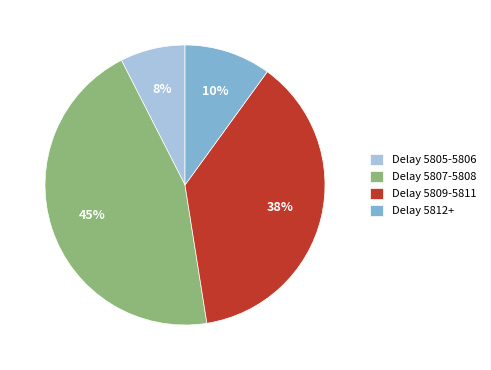

Does any single category account for the majority?

No